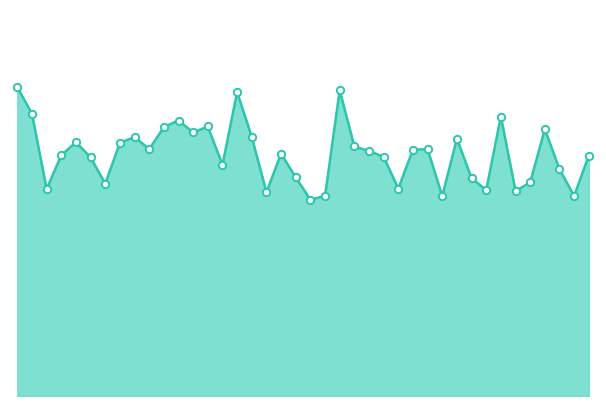

Is this an area chart (filled region under the line)?

Yes